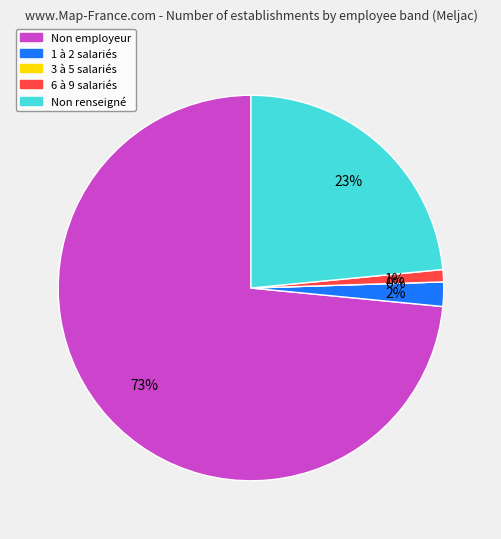

Combined, what portion of the pie is 02 and 01?

2.0%